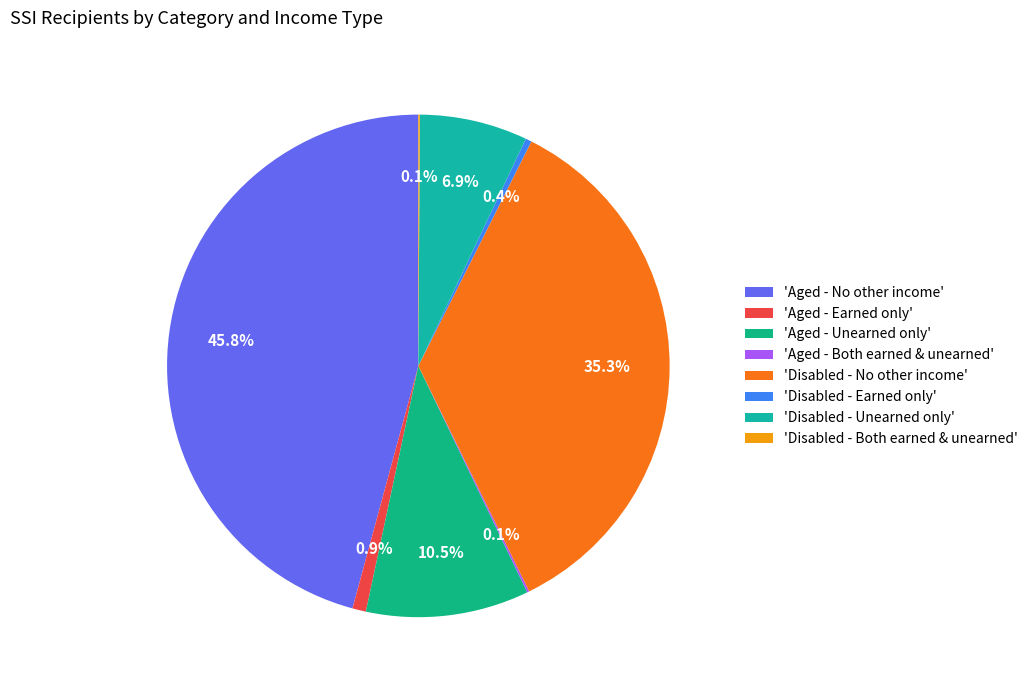

Which slice is the smallest?

Disabled - Both earned & unearned